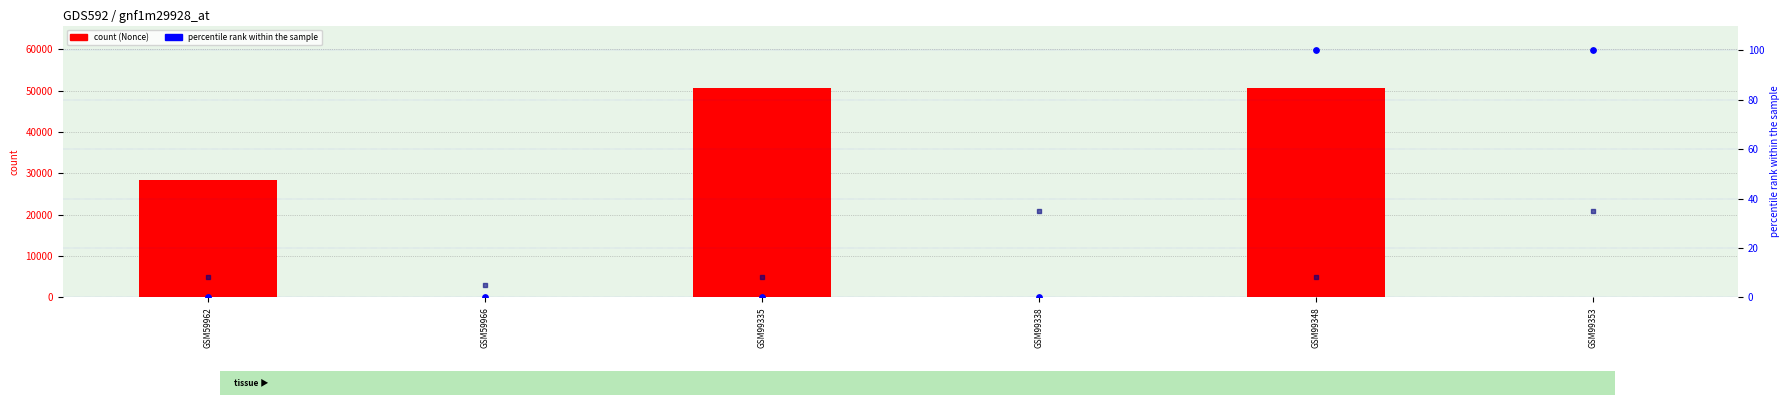

Which series has the largest total across all categories?

Nonce (count)